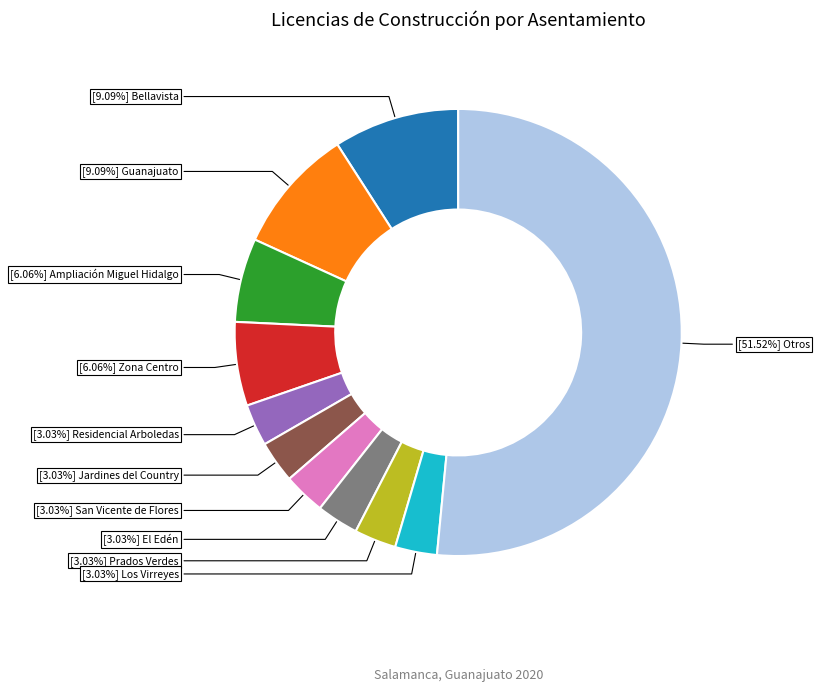

Is there any slice that represents more than half of the pie?

Yes